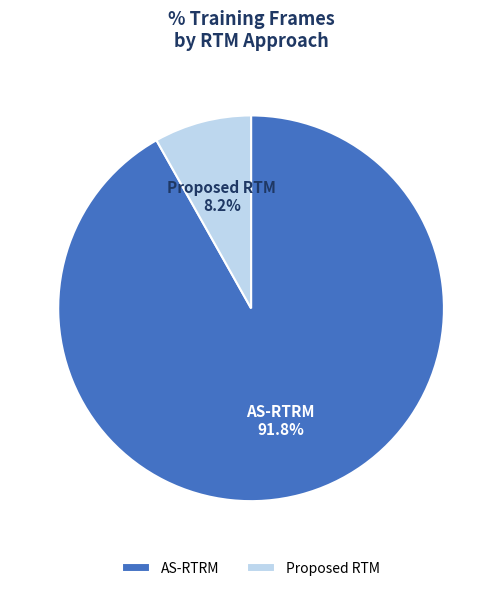

True or false: AS-RTRM accounts for 92% of the total.

True